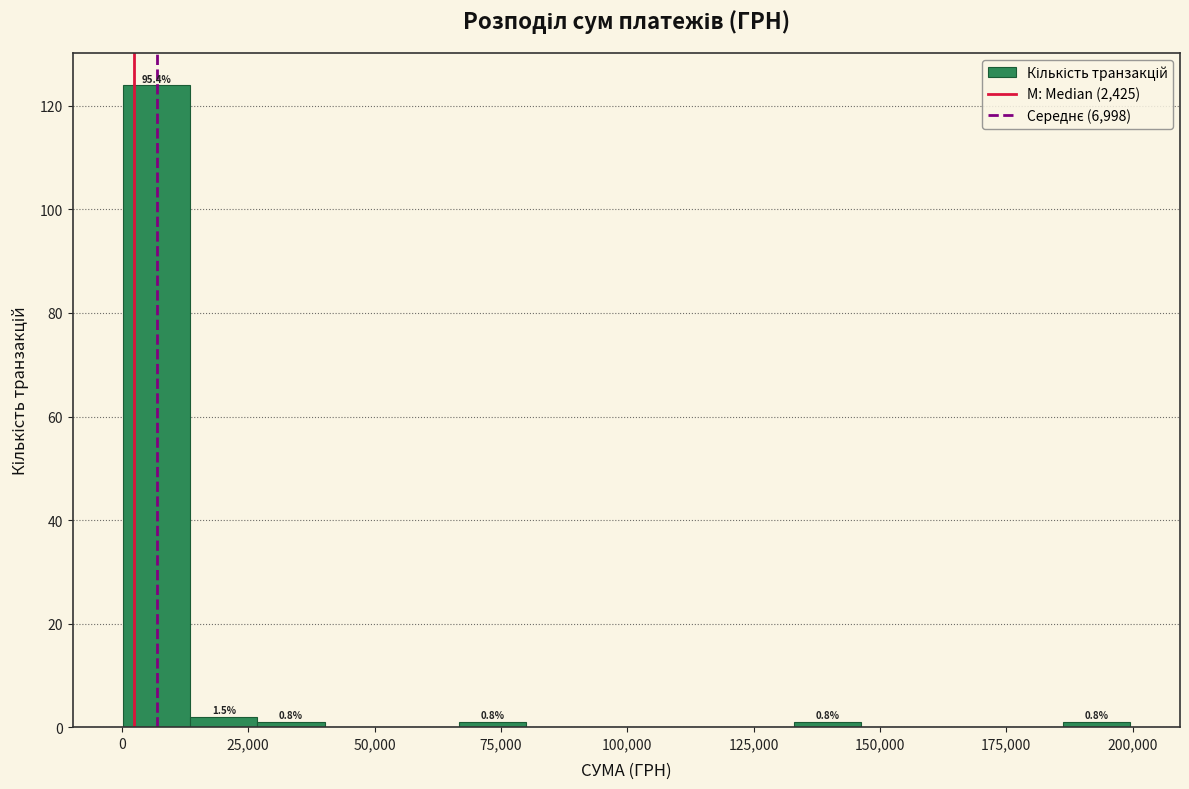

Read against the x-axis, roughly where is the centre of the tallest bar?

5000